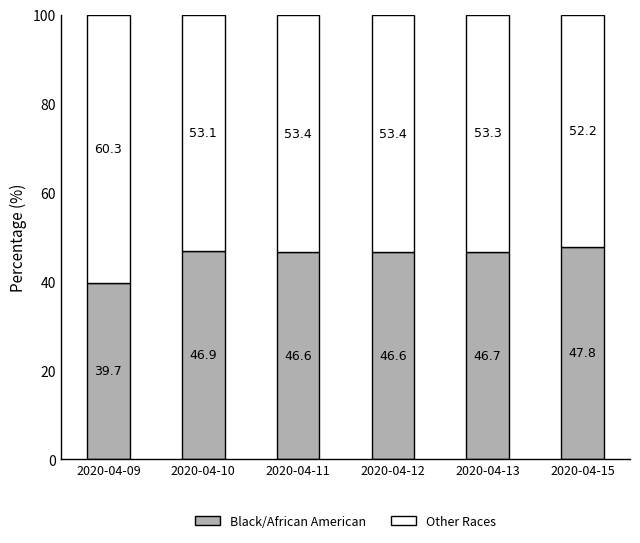

What is the total value across all series at 2020-04-09?

100.0